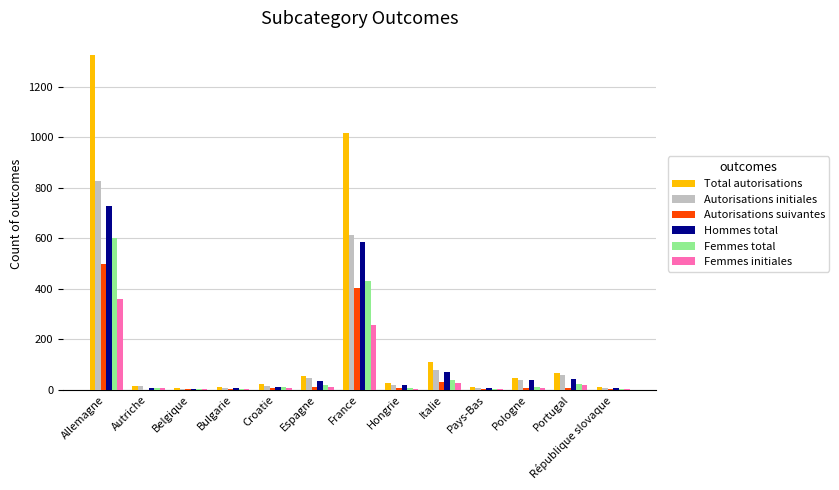

What is the sum of all Femmes total values?

1171